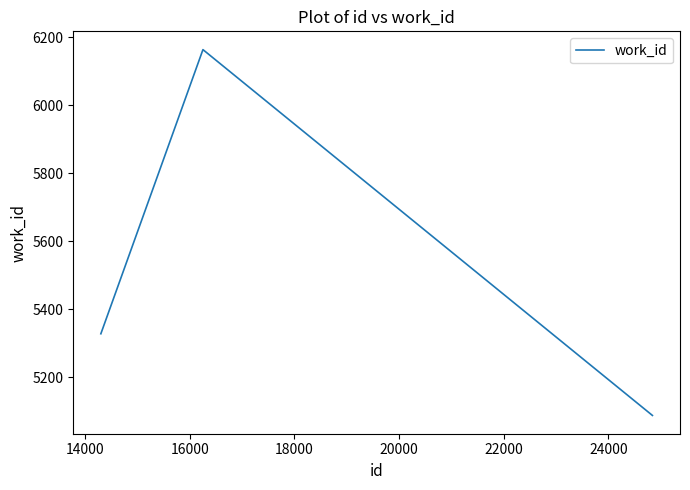

What is the difference between the second highest and minimum values?

240